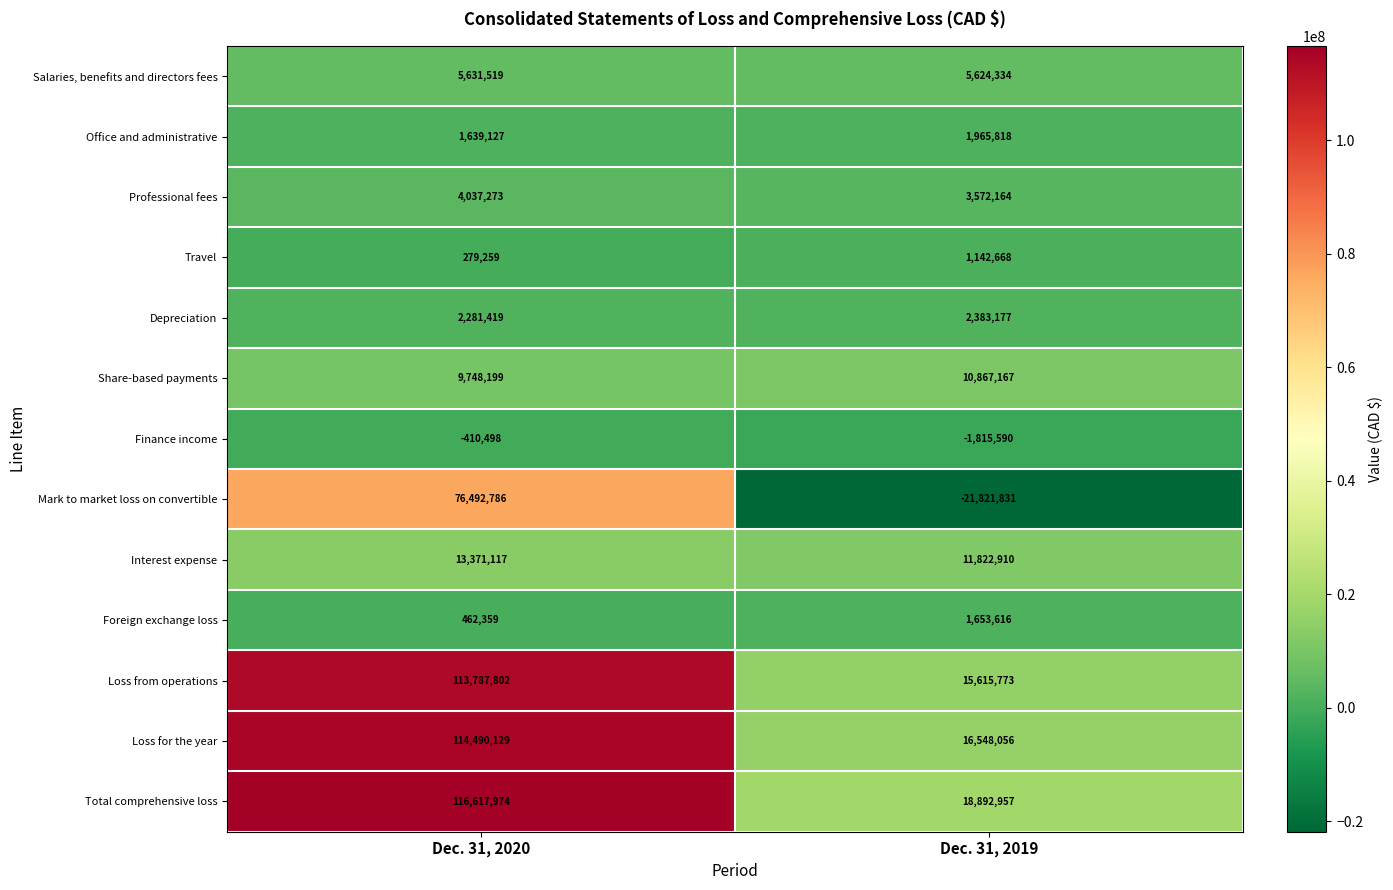

Reading right to left, transcribe all the data shown in this chart.

Salaries, benefits and directors fees: Dec. 31, 2019=5624334	Dec. 31, 2020=5631519
Office and administrative: Dec. 31, 2019=1965818	Dec. 31, 2020=1639127
Professional fees: Dec. 31, 2019=3572164	Dec. 31, 2020=4037273
Travel: Dec. 31, 2019=1142668	Dec. 31, 2020=279259
Depreciation: Dec. 31, 2019=2383177	Dec. 31, 2020=2281419
Share-based payments: Dec. 31, 2019=10867167	Dec. 31, 2020=9748199
Finance income: Dec. 31, 2019=-1815590	Dec. 31, 2020=-410498
Mark to market loss on convertible: Dec. 31, 2019=-21821831	Dec. 31, 2020=76492786
Interest expense: Dec. 31, 2019=11822910	Dec. 31, 2020=13371117
Foreign exchange loss: Dec. 31, 2019=1653616	Dec. 31, 2020=462359
Loss from operations: Dec. 31, 2019=15615773	Dec. 31, 2020=113787802
Loss for the year: Dec. 31, 2019=16548056	Dec. 31, 2020=114490129
Total comprehensive loss: Dec. 31, 2019=18892957	Dec. 31, 2020=116617974